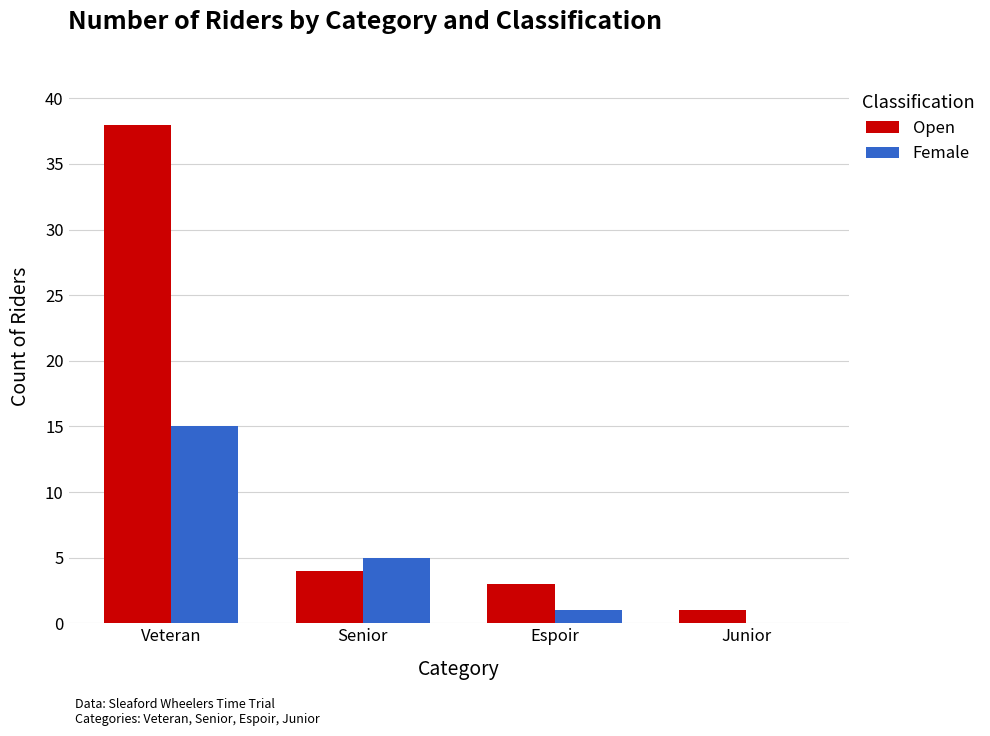

The value of Female at Senior is 5. True or false?

True